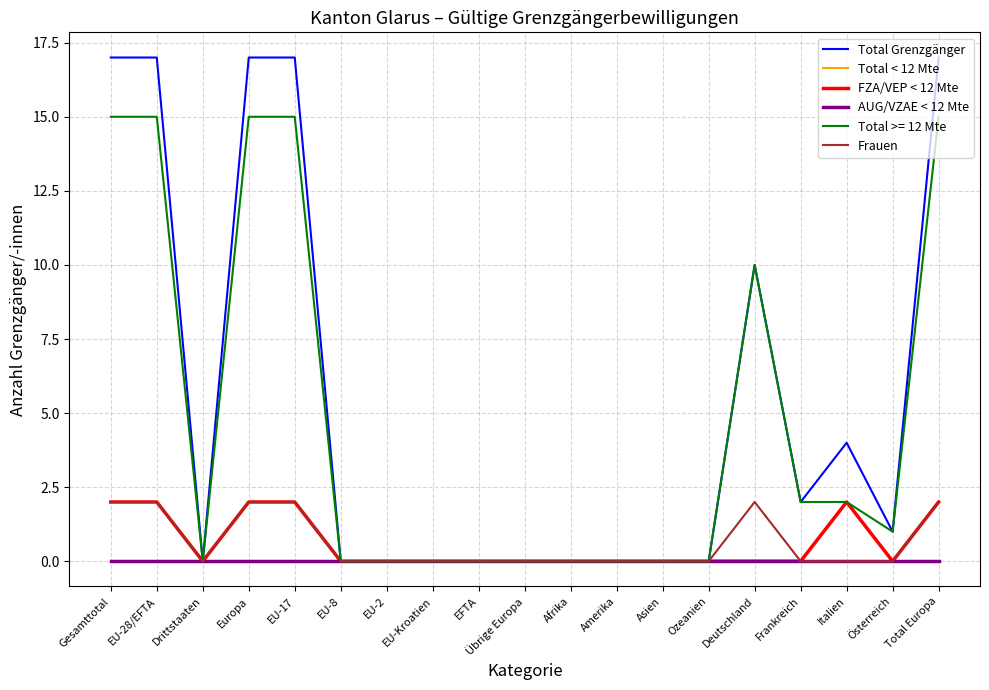

Is this an area chart (filled region under the line)?

No